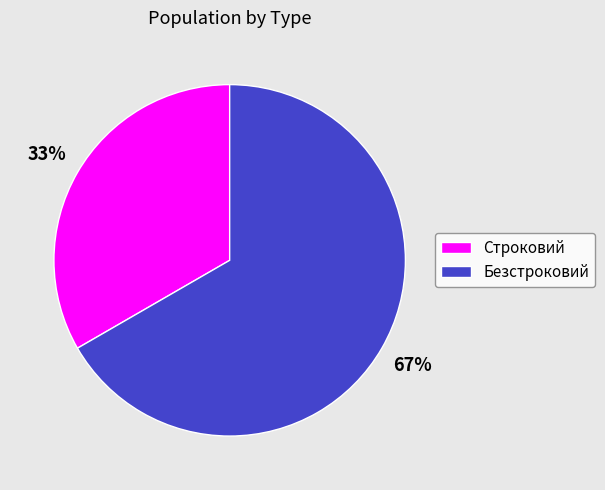

How many segments does this pie chart have?

2